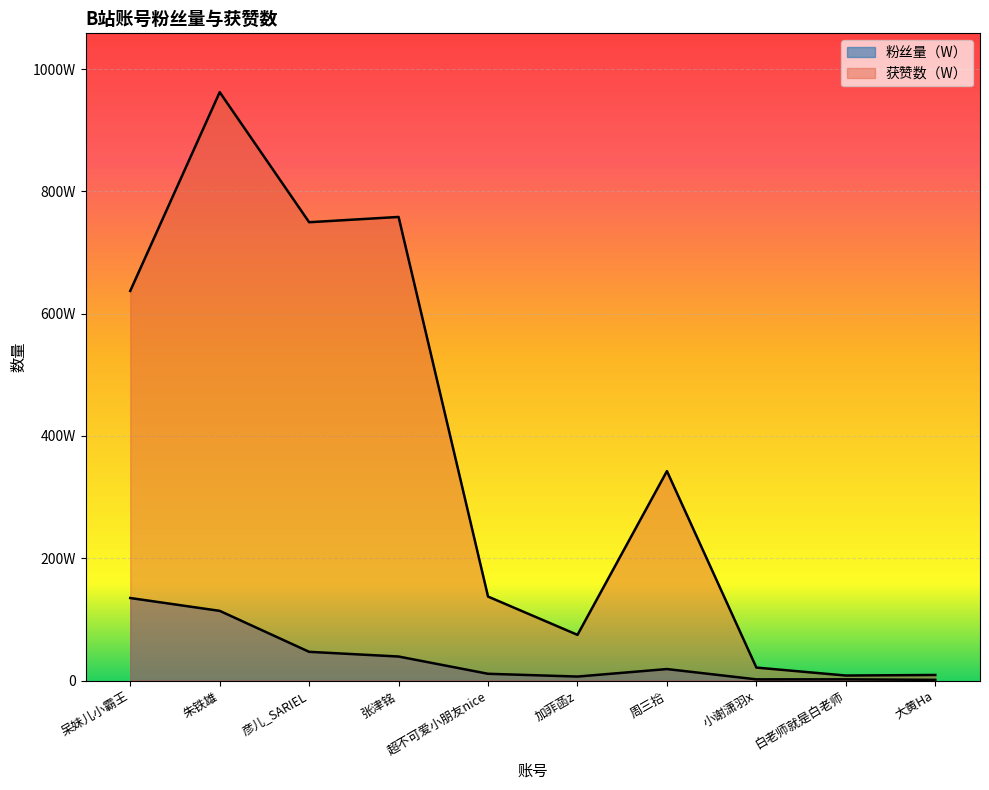

What is the difference between the 粉丝量（W） values at 呆妹儿小霸王 and 彦儿_SARIEL?

880154